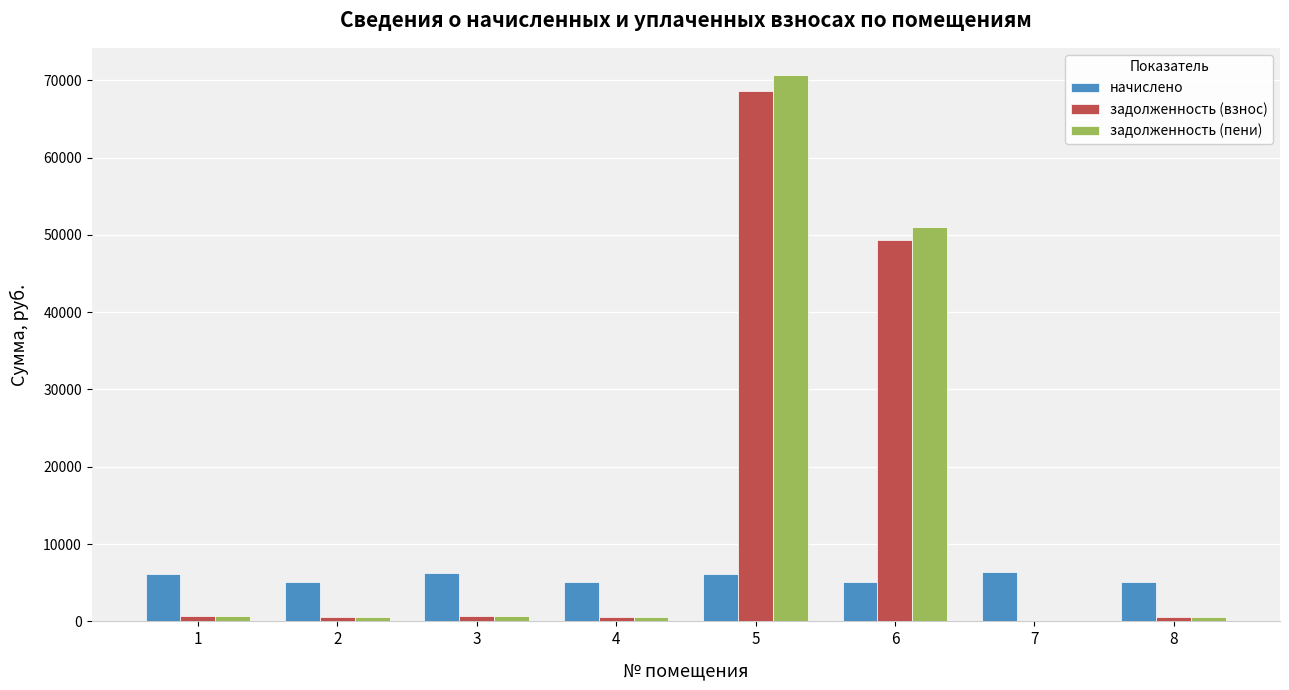

Is it true that начислено equals 1240.6 at 5?

False